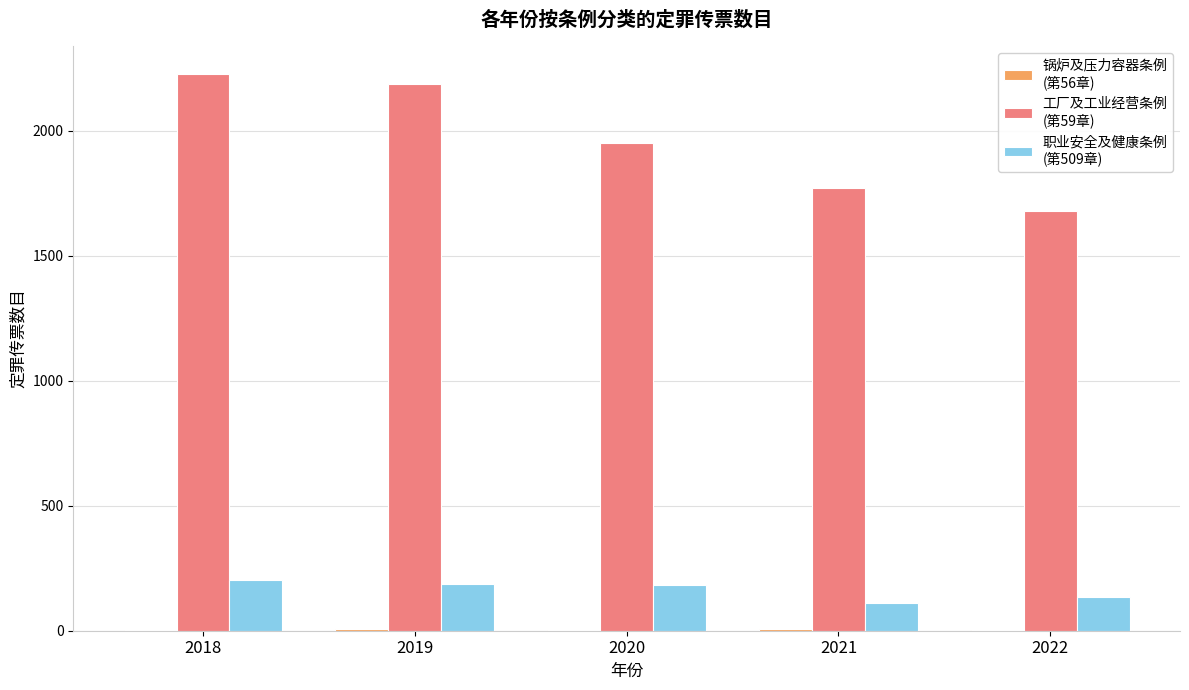

What is the greatest value displayed?

2227